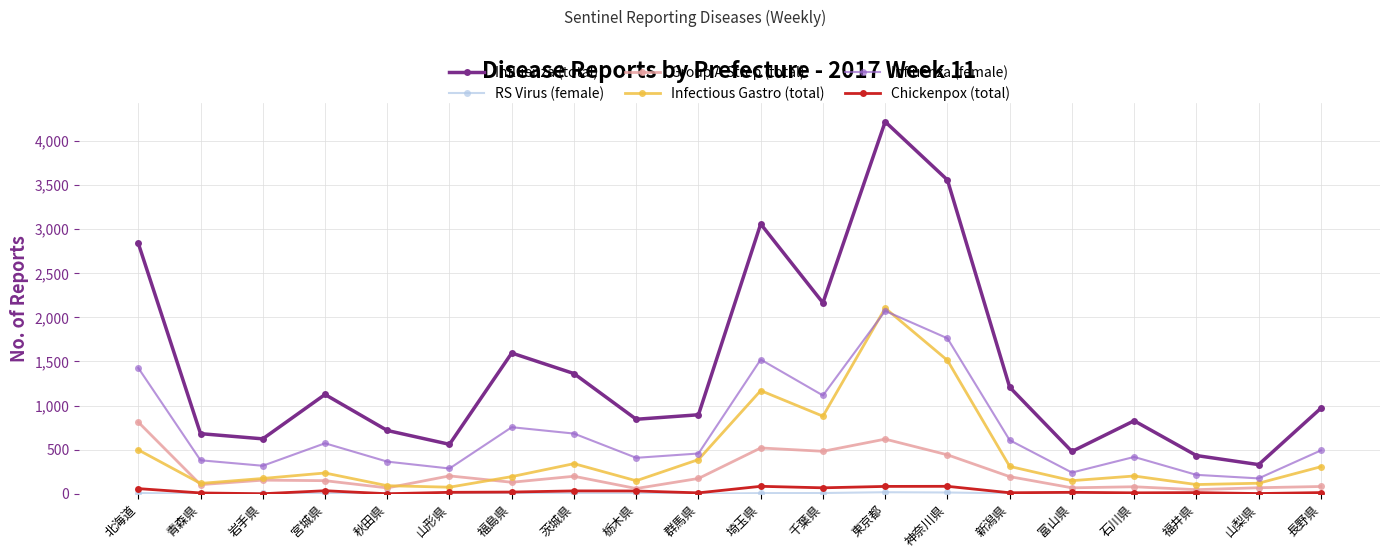

Is this an area chart (filled region under the line)?

No